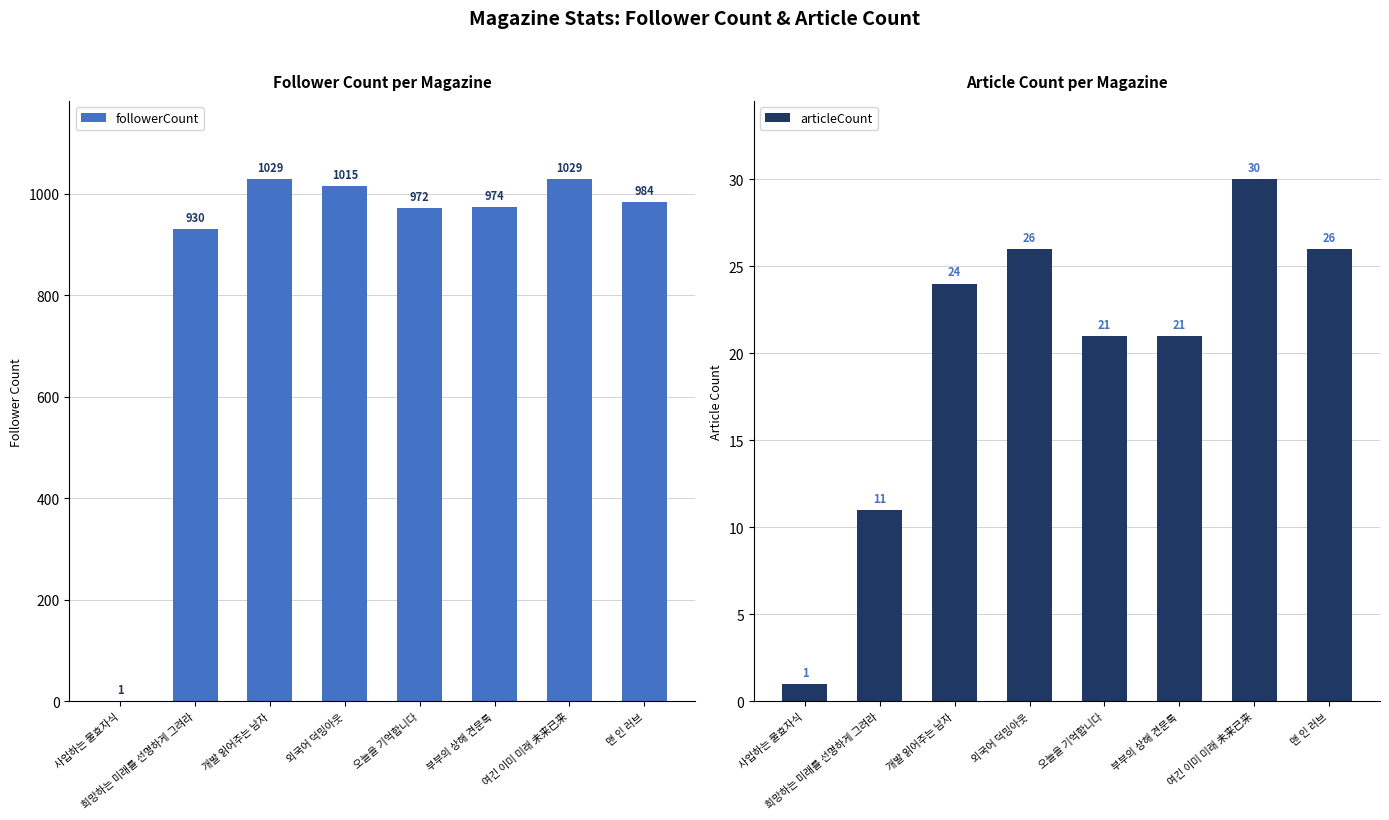

At 희망하는 미래를 선명하게 그려라, list the series in order from largest to smallest.

followerCount, articleCount